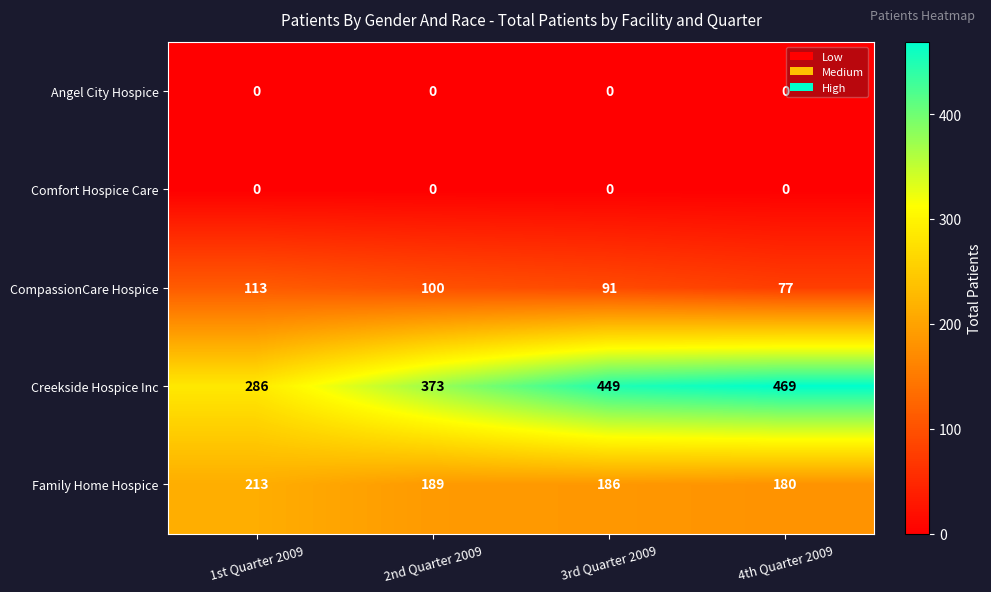

How many data points in CompassionCare Hospice are less than 100?

2